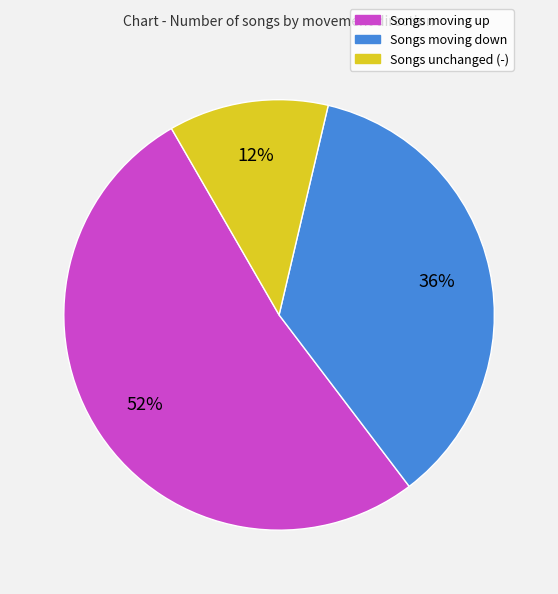

Rank the categories by value from highest to lowest.

Songs moving up, Songs moving down, Songs unchanged (-)